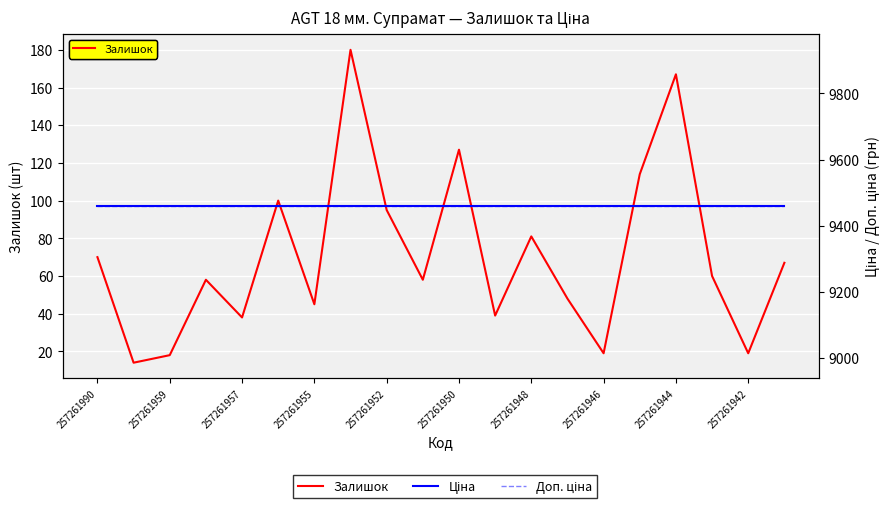

How many lines are shown in the chart?

3